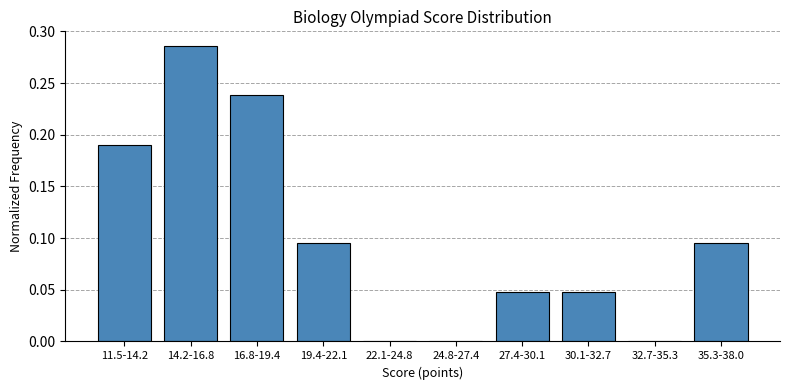

Between 11.5-14.2 and 22.1-24.8, which is larger?

11.5-14.2